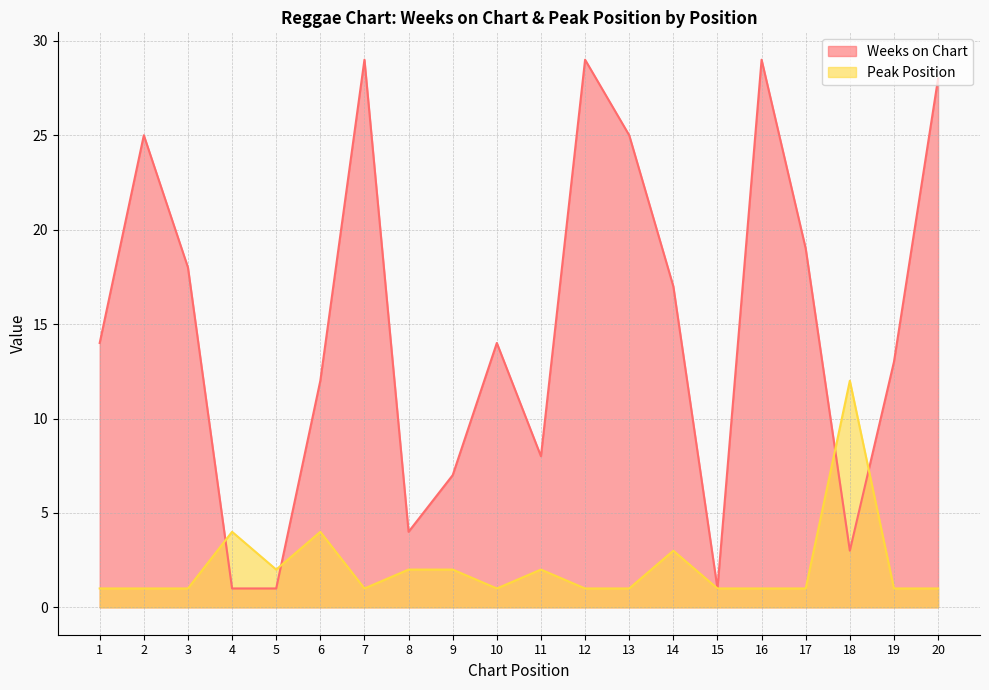

Rank the series at 8 from lowest to highest value.

Peak Position, Weeks on Chart